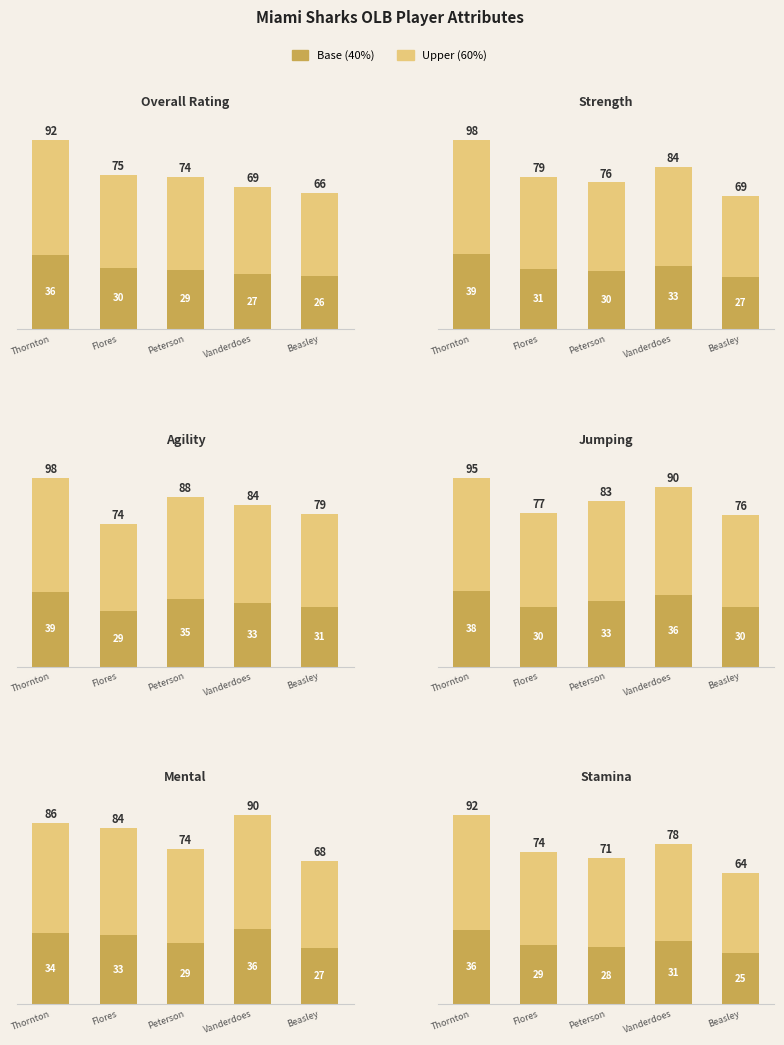

What are all the series names shown in the legend?

Base, Upper